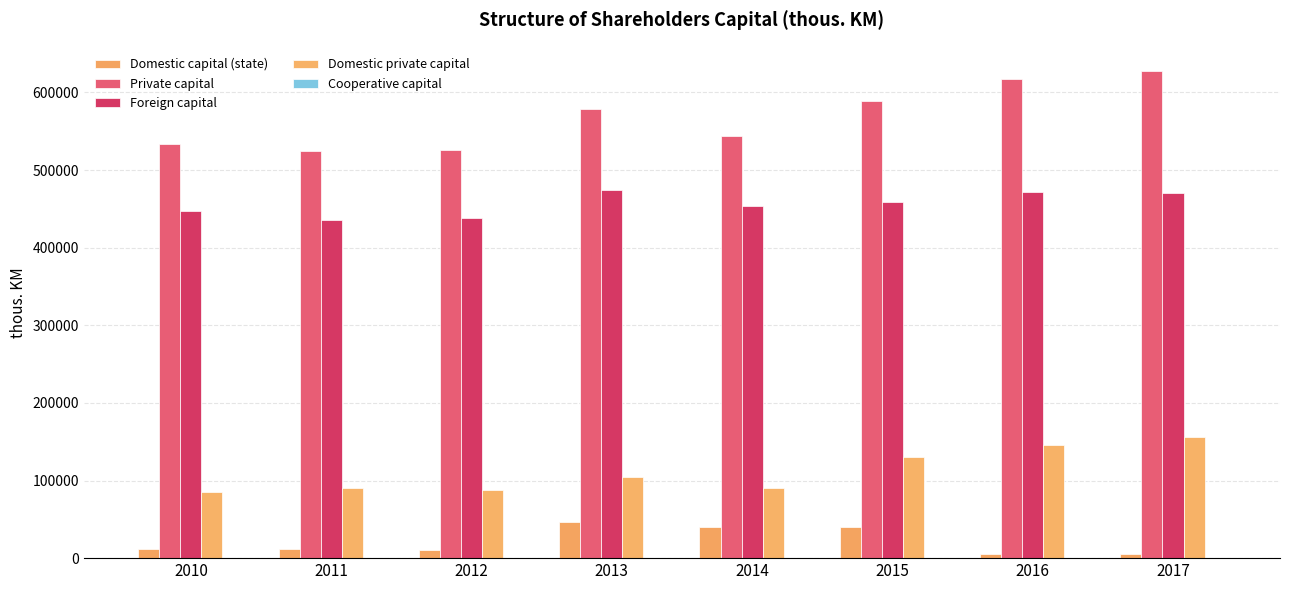

What is the sum of the Domestic private capital values at 2011 and 2013?

194478